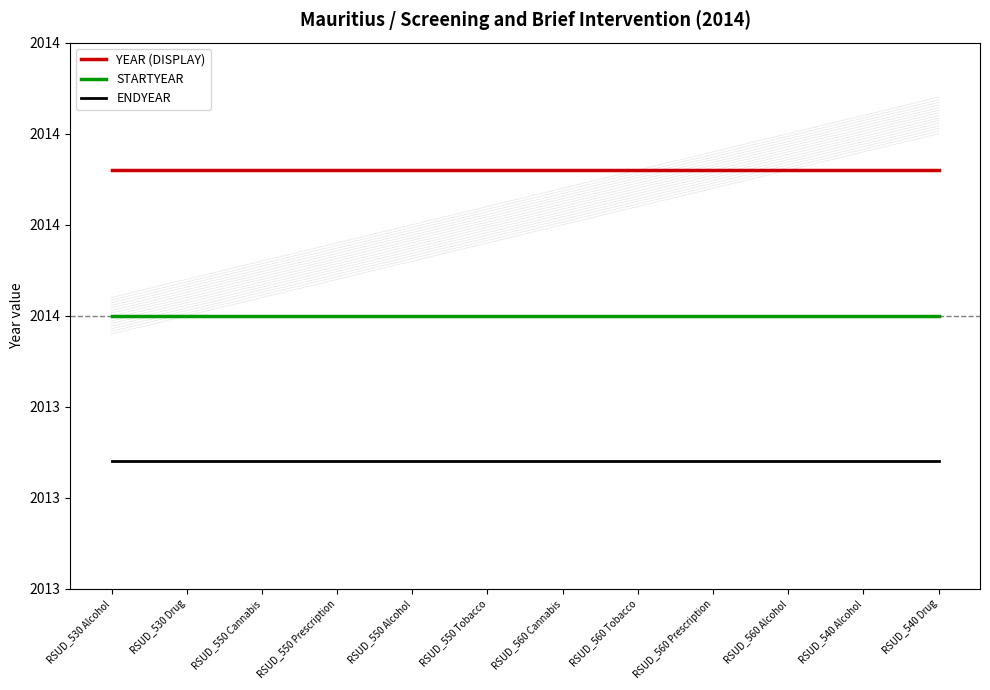

Between RSUD_560 Tobacco and RSUD_540 Drug, which series saw the biggest shift?

YEAR (DISPLAY)